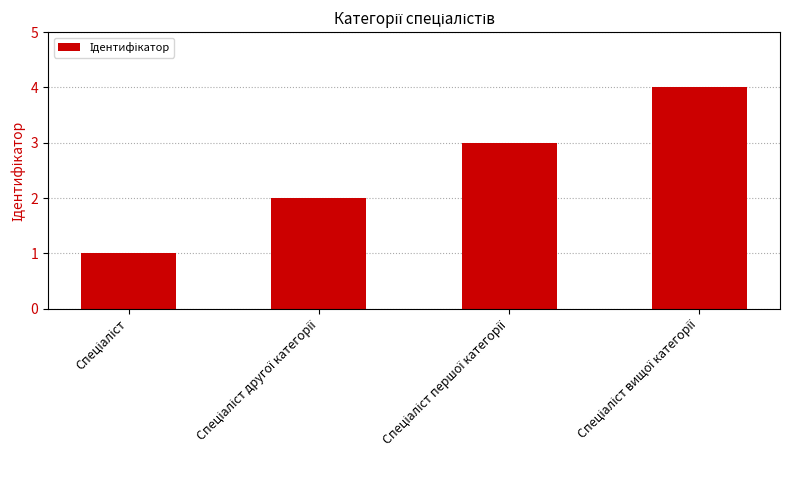

What is the sum of all values?

10